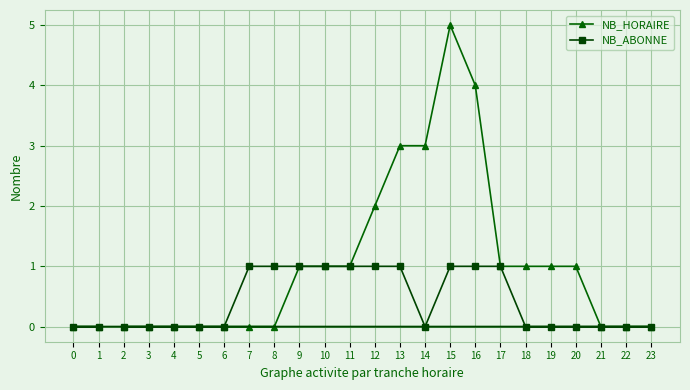

Which series has the largest total across all categories?

NB_HORAIRE